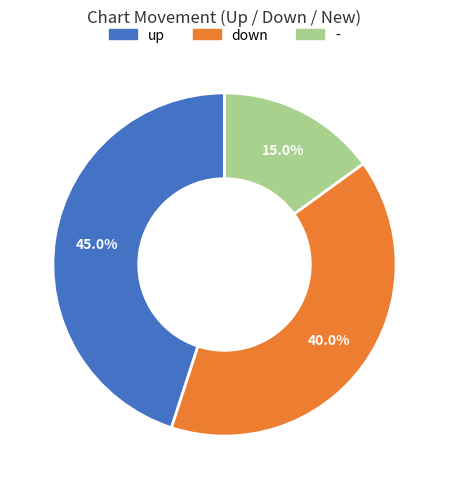

Approximately how many times larger is the value at down compared to -?

2.7